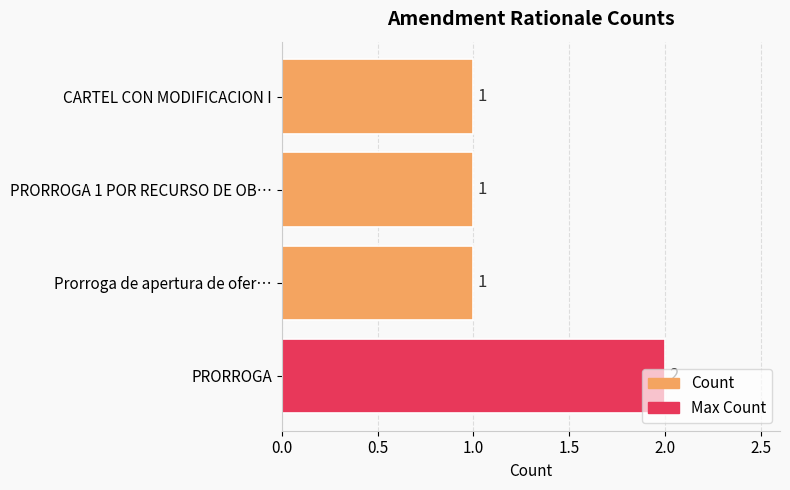

How many categories are shown in the chart?

4